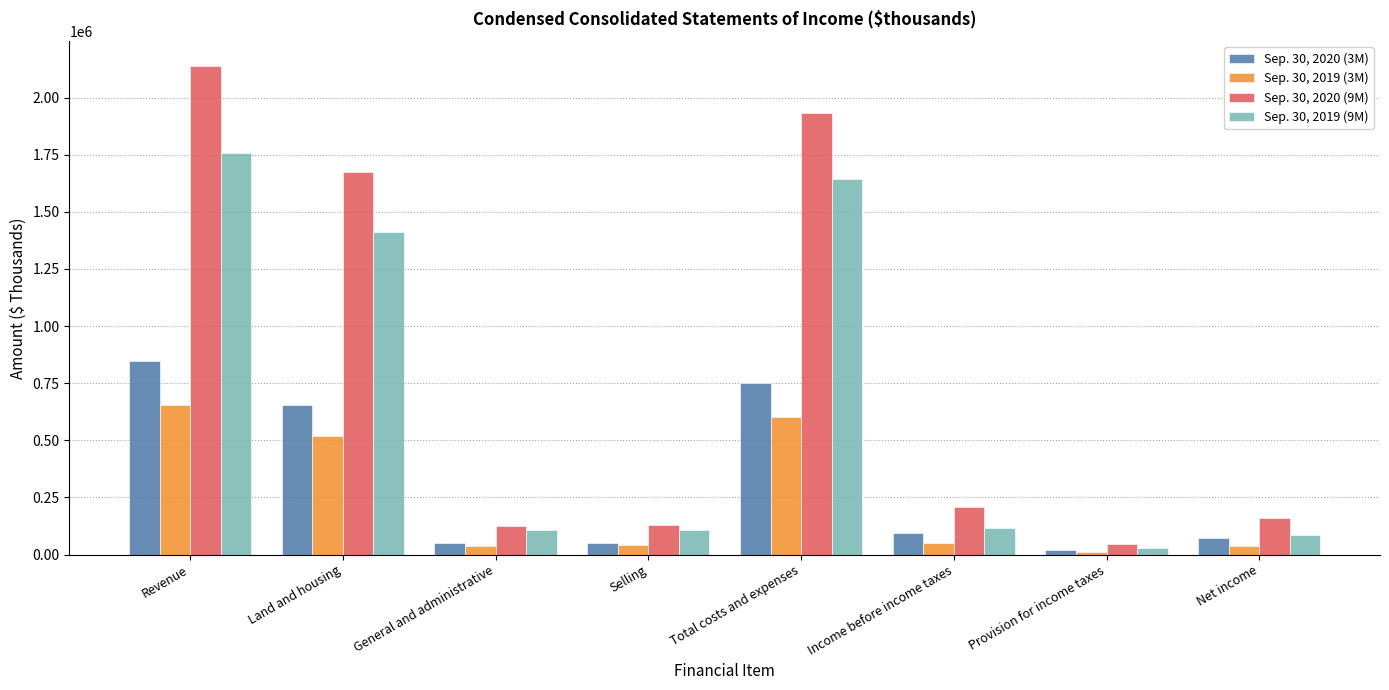

At General and administrative, list the series in order from smallest to largest.

Sep. 30, 2019 (3M), Sep. 30, 2020 (3M), Sep. 30, 2019 (9M), Sep. 30, 2020 (9M)